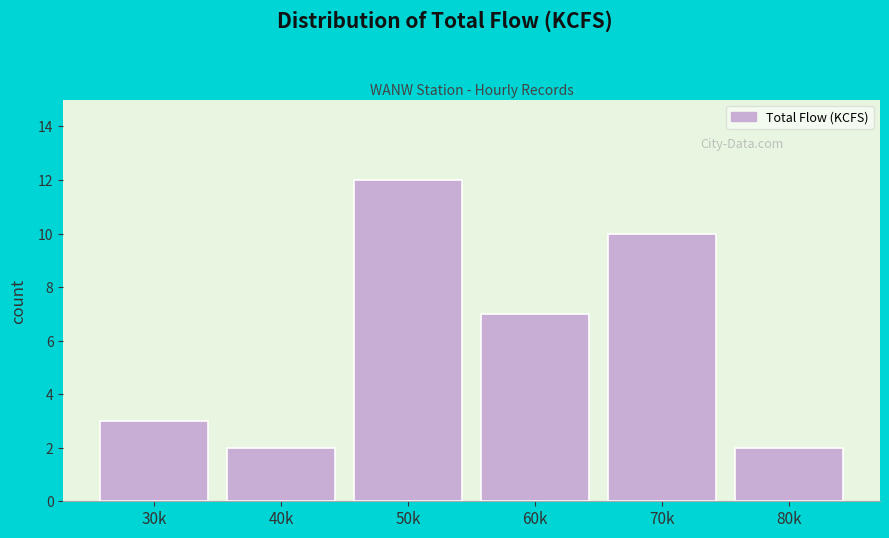

Reading left to right, what are all the values shown in this chart?

3	2	12	7	10	2